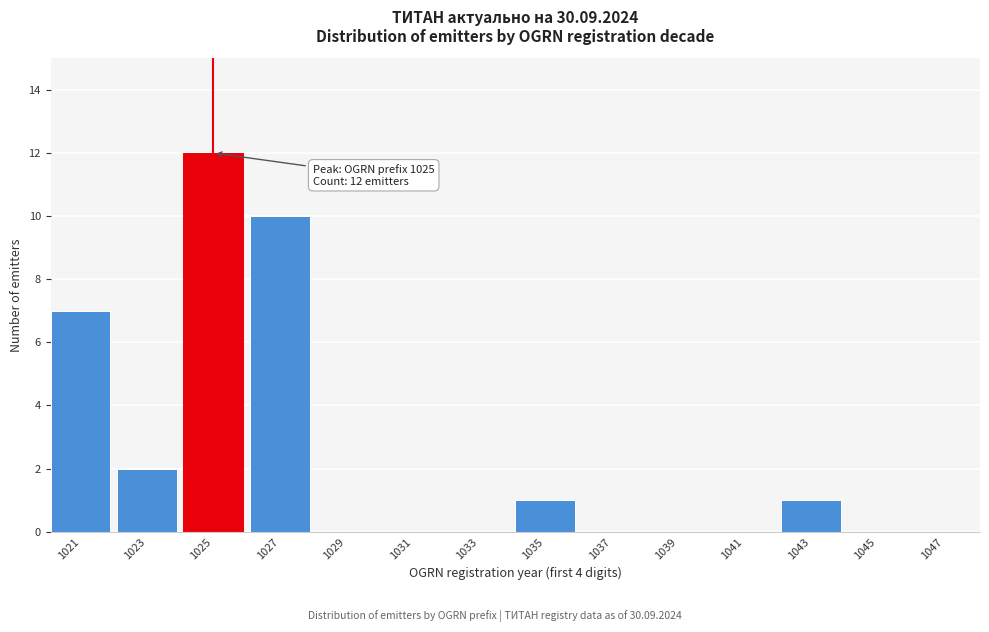

Reading left to right, transcribe all the data shown in this chart.

1021=7	1023=2	1025=12	1027=10	1029=0	1031=0	1033=0	1035=1	1037=0	1039=0	1041=0	1043=1	1045=0	1047=0